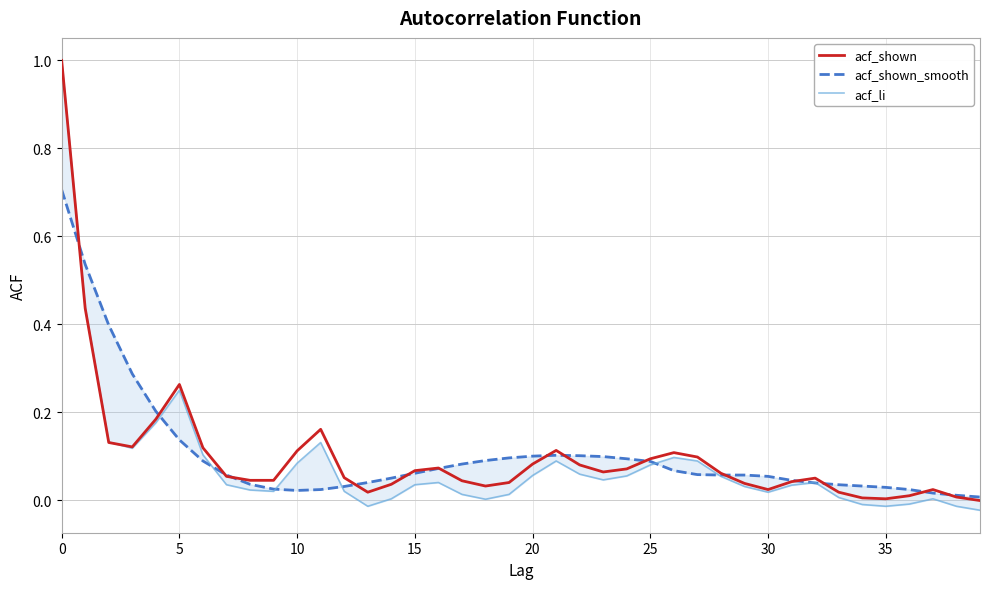

Does the chart have visible grid lines?

Yes